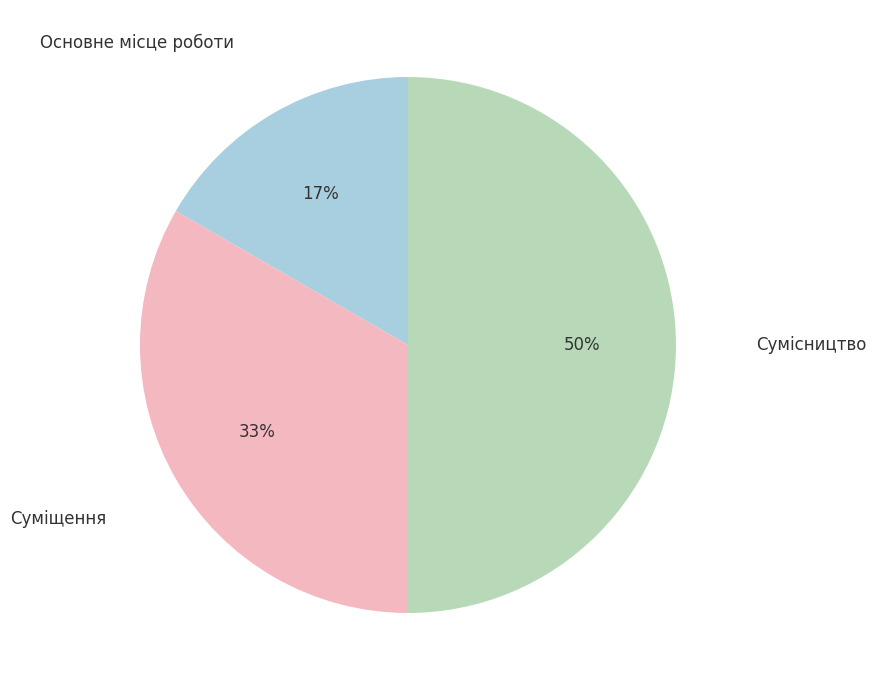

Which category has the smallest portion of the pie?

Основне місце роботи